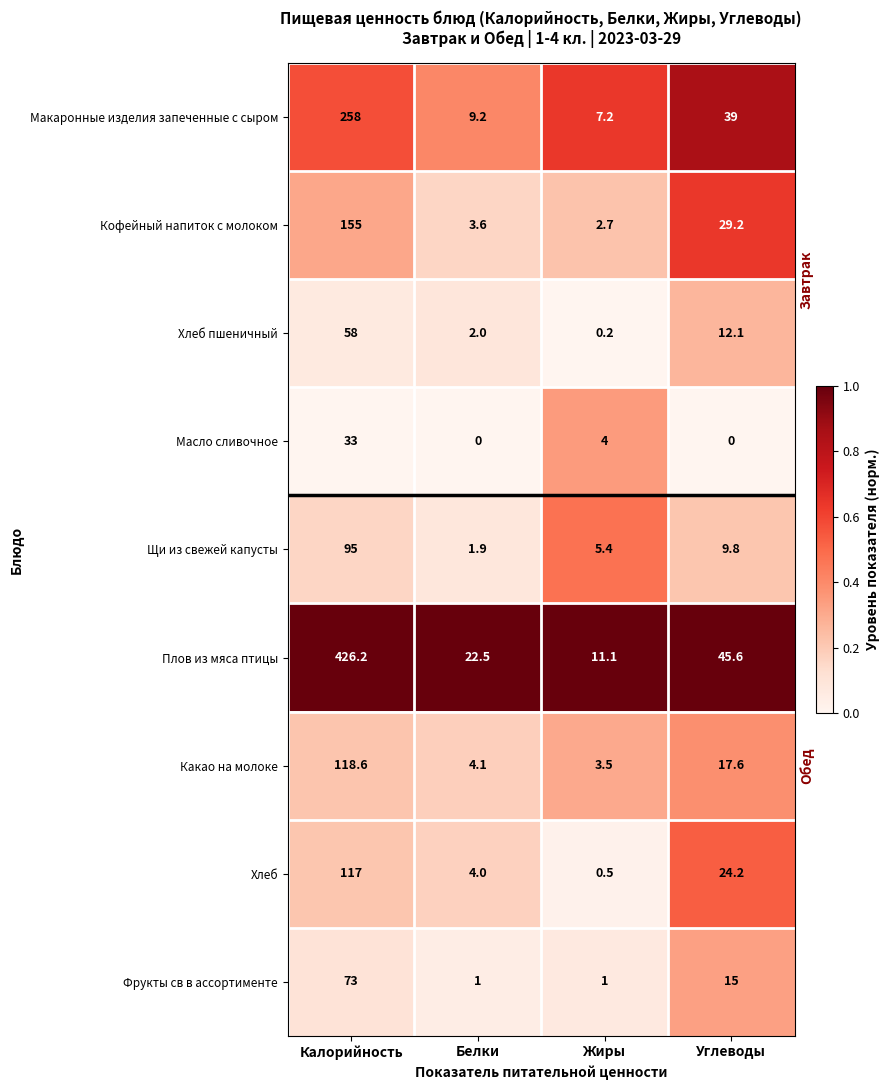

At which label is Хлеб пшеничный closest to 29?

Углеводы